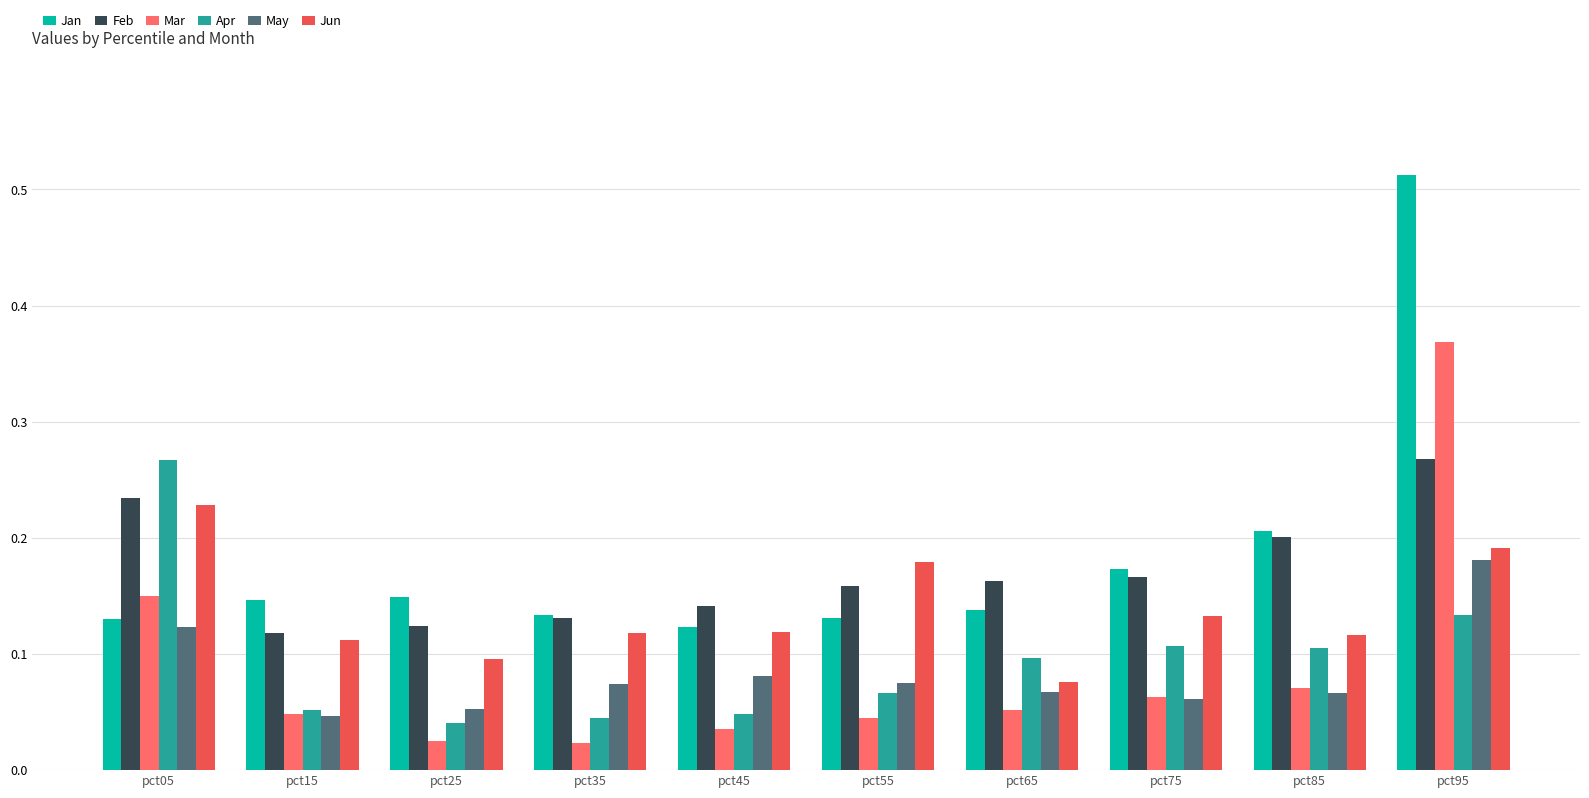

How many bars are there in each group?

6